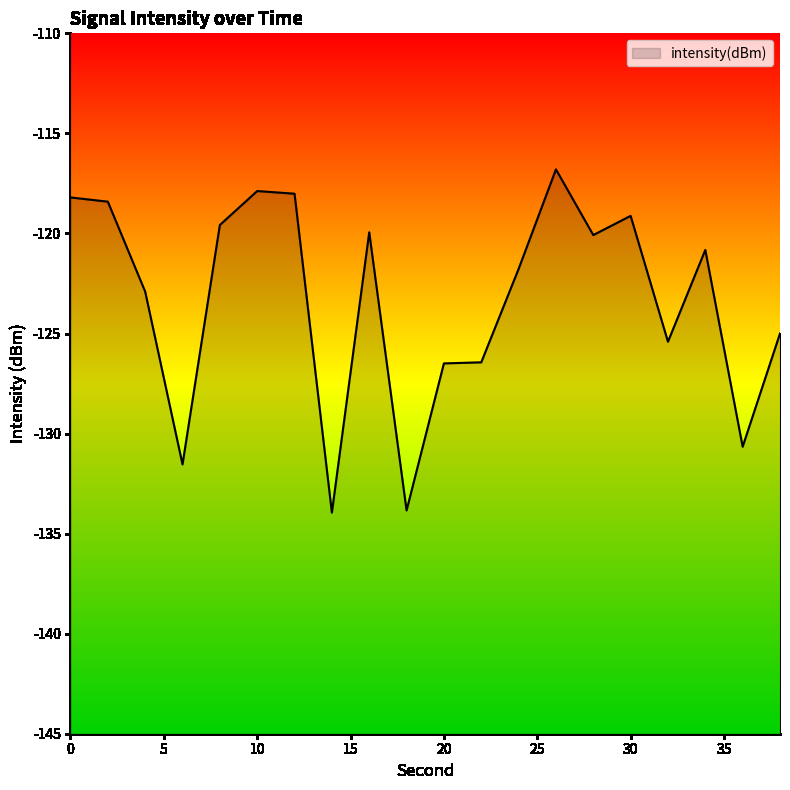

What is the value of the 14th point from the left?

-116.8